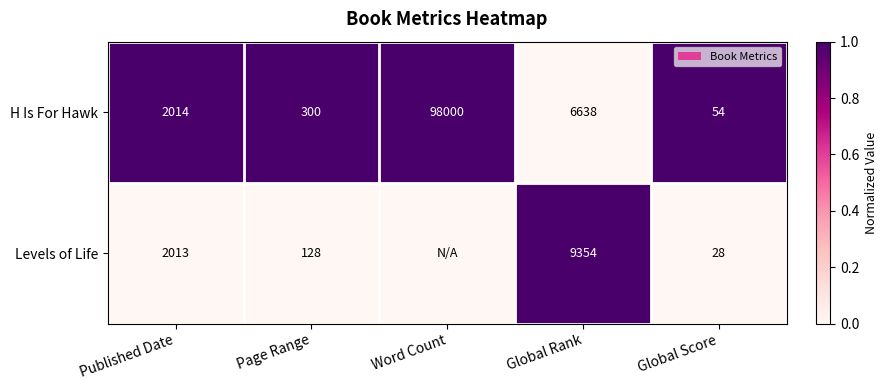

At Published Date, list the series in order from smallest to largest.

Levels of Life, H Is For Hawk